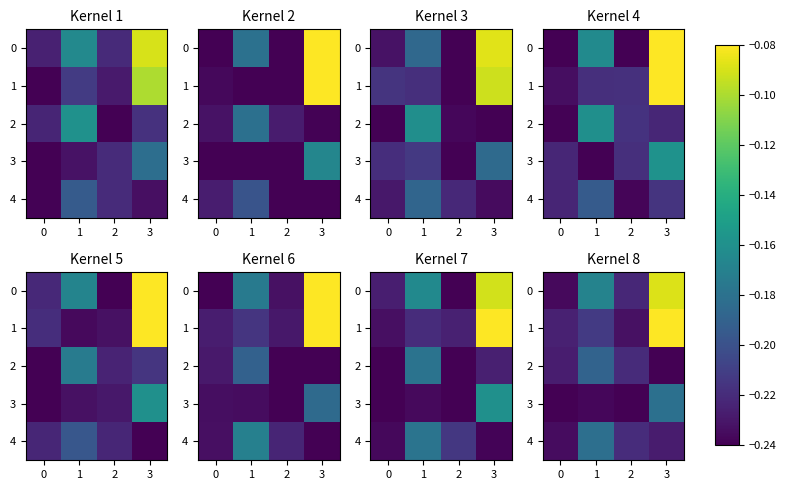

Read the 2 value at 2.

-0.2